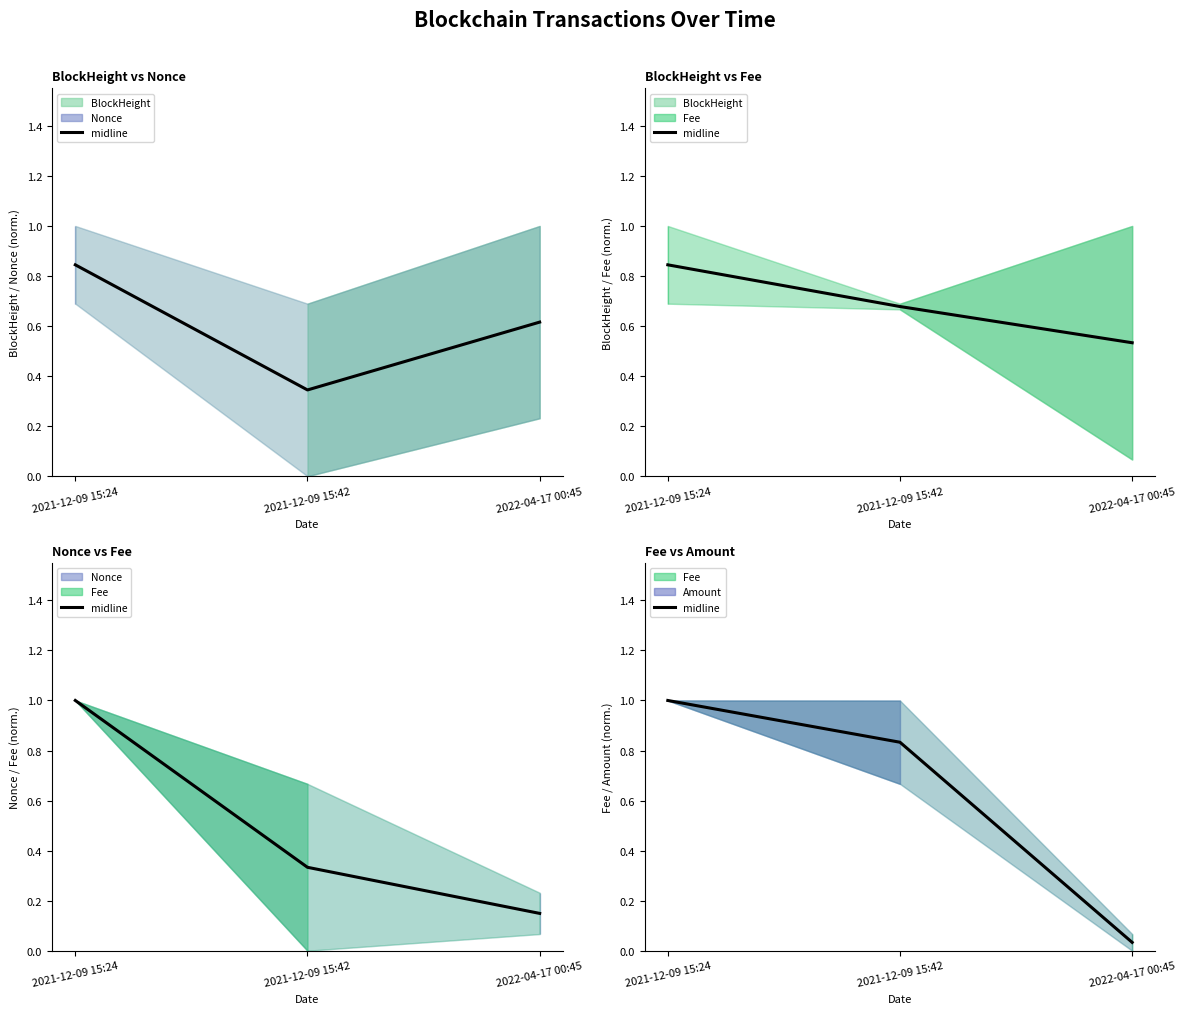

List the labels in order of value, smallest first.

2022-04-17 00:45, 2021-12-09 15:42, 2021-12-09 15:24